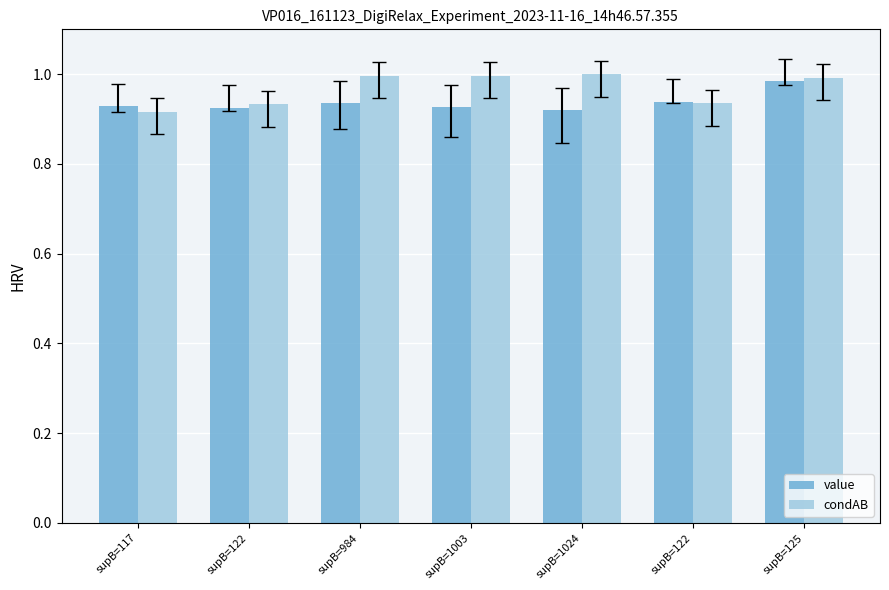

At which label does value reach its peak?

supB=125